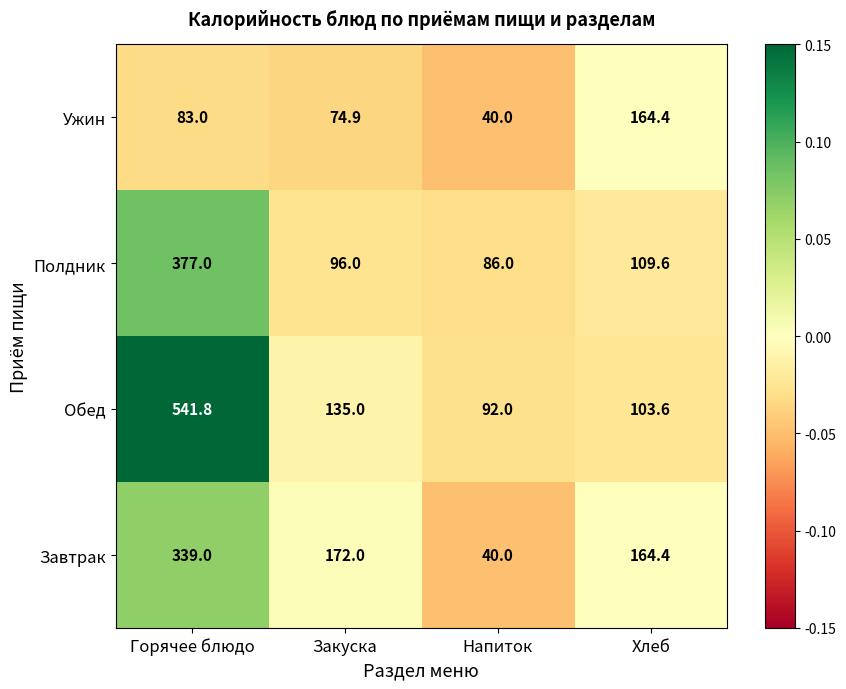

Between Горячее блюдо and Хлеб, which series saw the biggest shift?

Обед